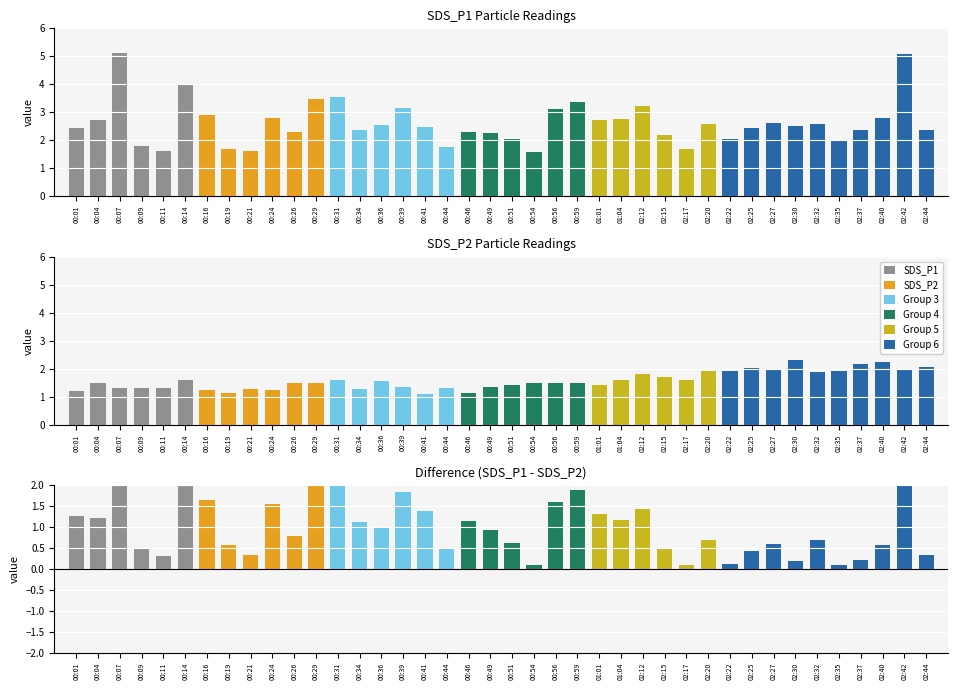

What is the total value across all series at 00:01?

3.7